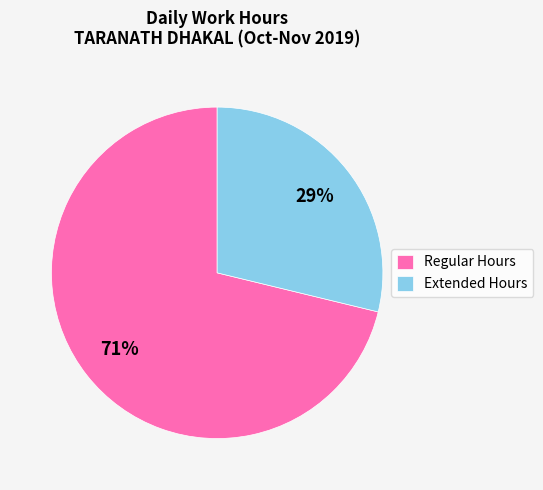

How many segments does this pie chart have?

2